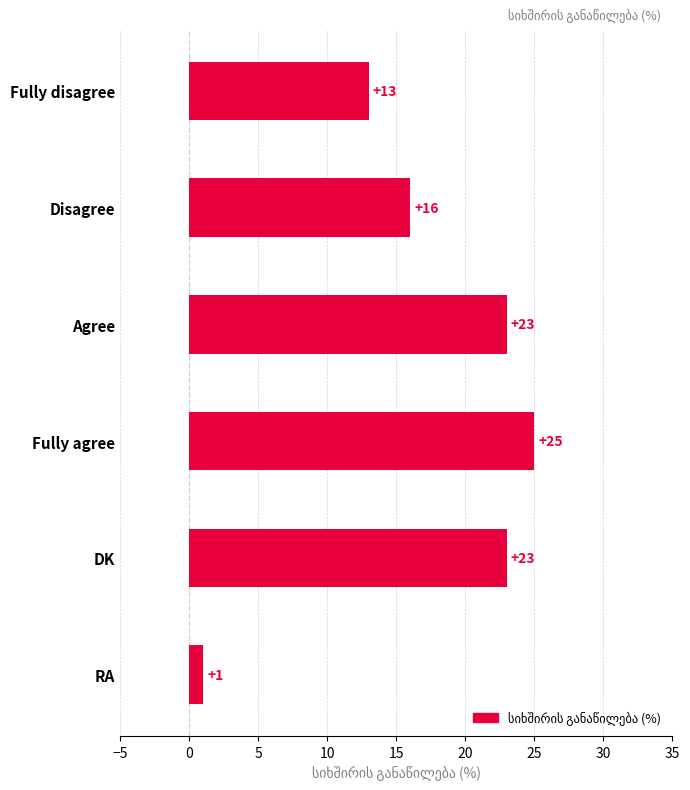

What is the average value?

17